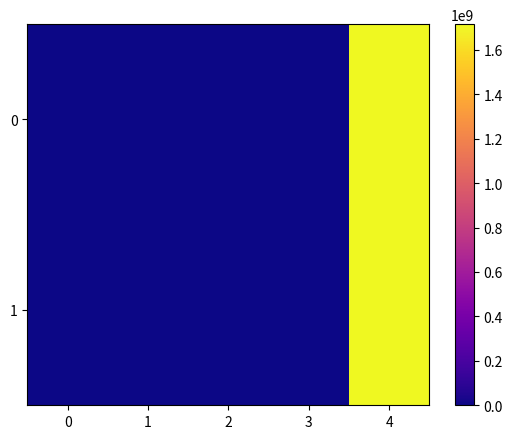

What is the total value across all series at 4?

3430377953.0